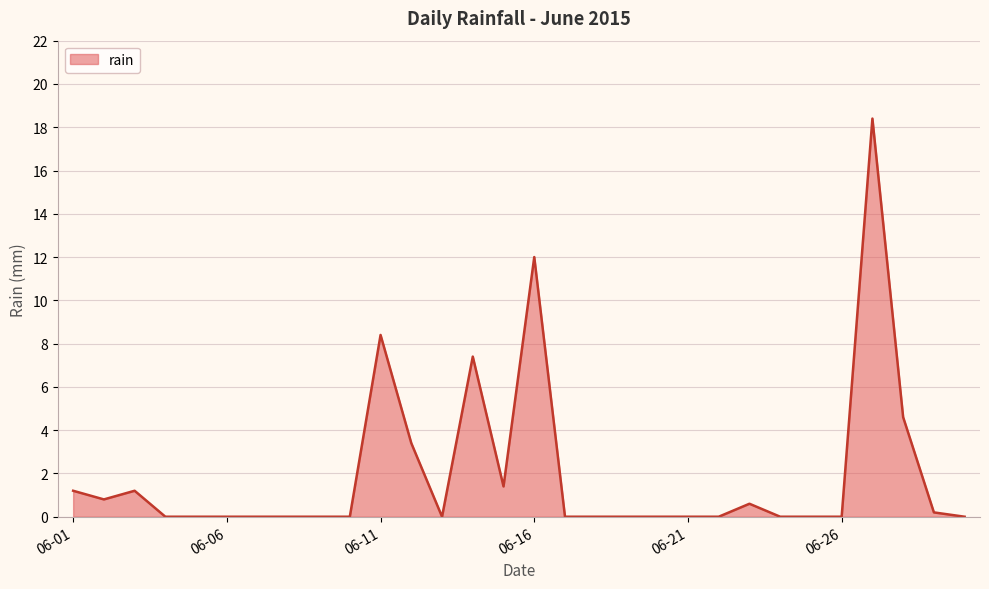

What is the greatest value displayed?

18.4